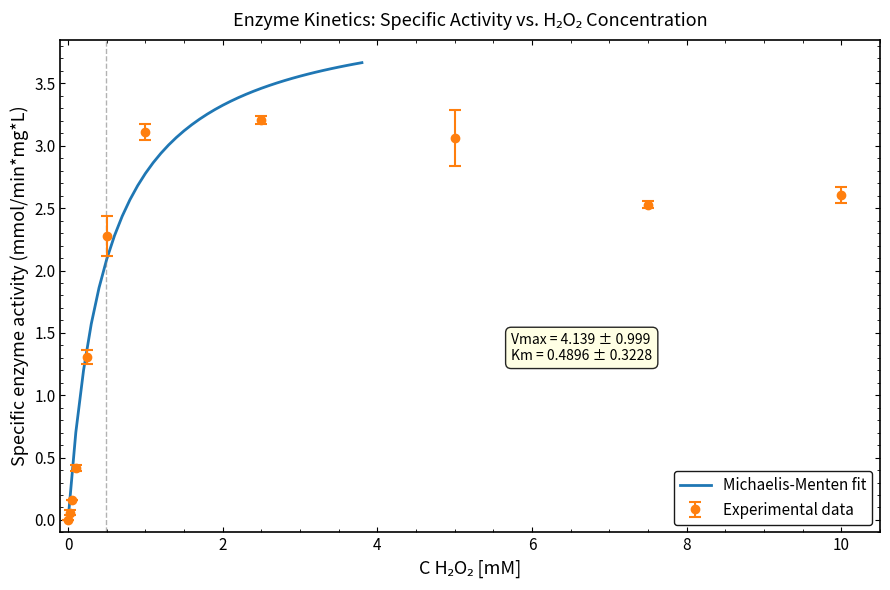

What is the difference between the maximum and minimum values?

3.7